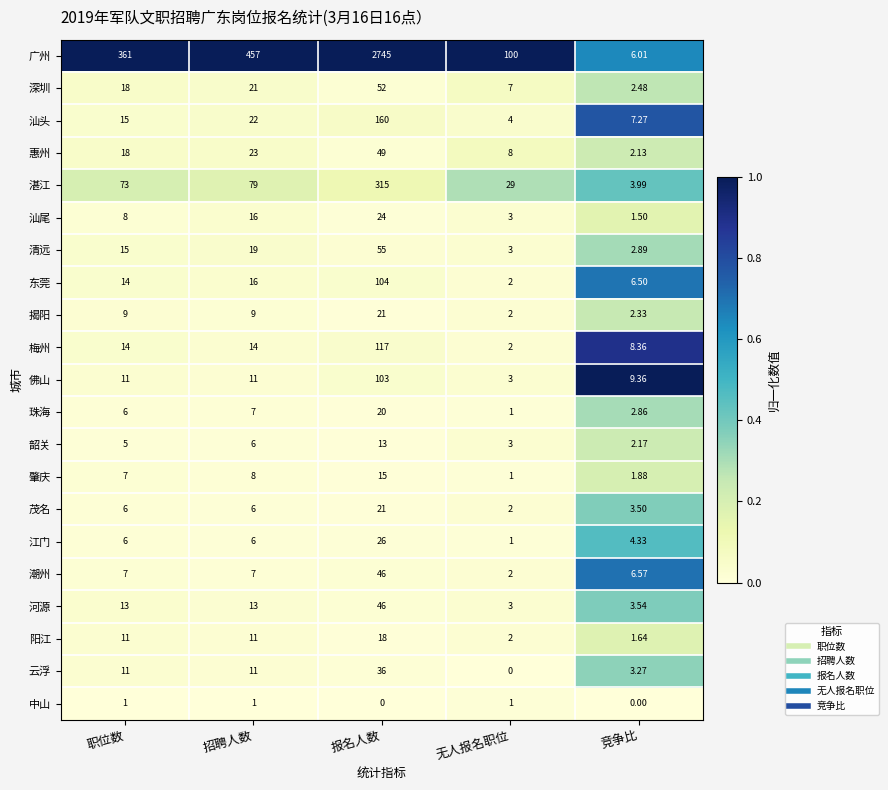

At which category is the sum across all series the highest?

报名人数